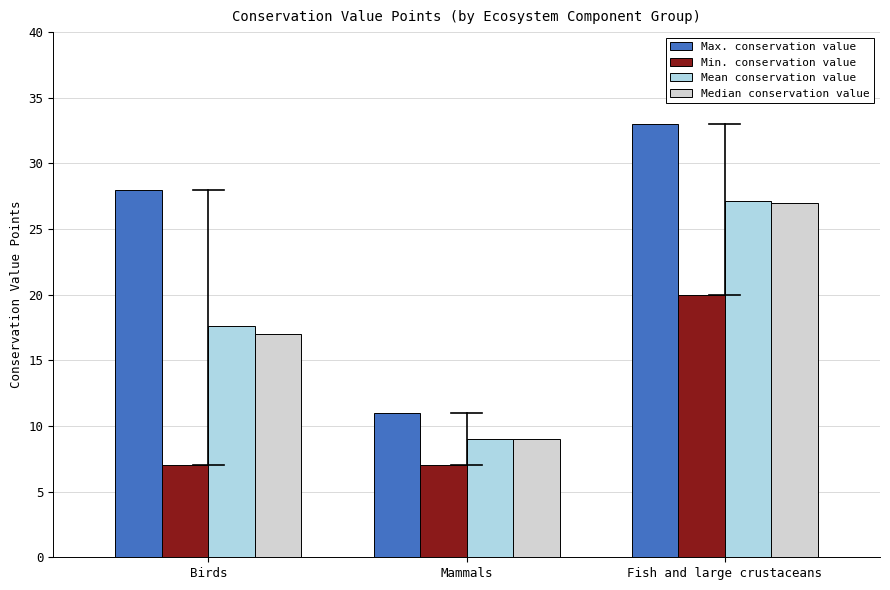

Reading left to right, list all the values displayed in this chart.

Max. conservation value: Birds=28.0	Mammals=11.0	Fish and large crustaceans=33.0
Min. conservation value: Birds=7.0	Mammals=7.0	Fish and large crustaceans=20.0
Mean conservation value: Birds=17.6	Mammals=9.0	Fish and large crustaceans=27.1
Median conservation value: Birds=17.0	Mammals=9.0	Fish and large crustaceans=27.0